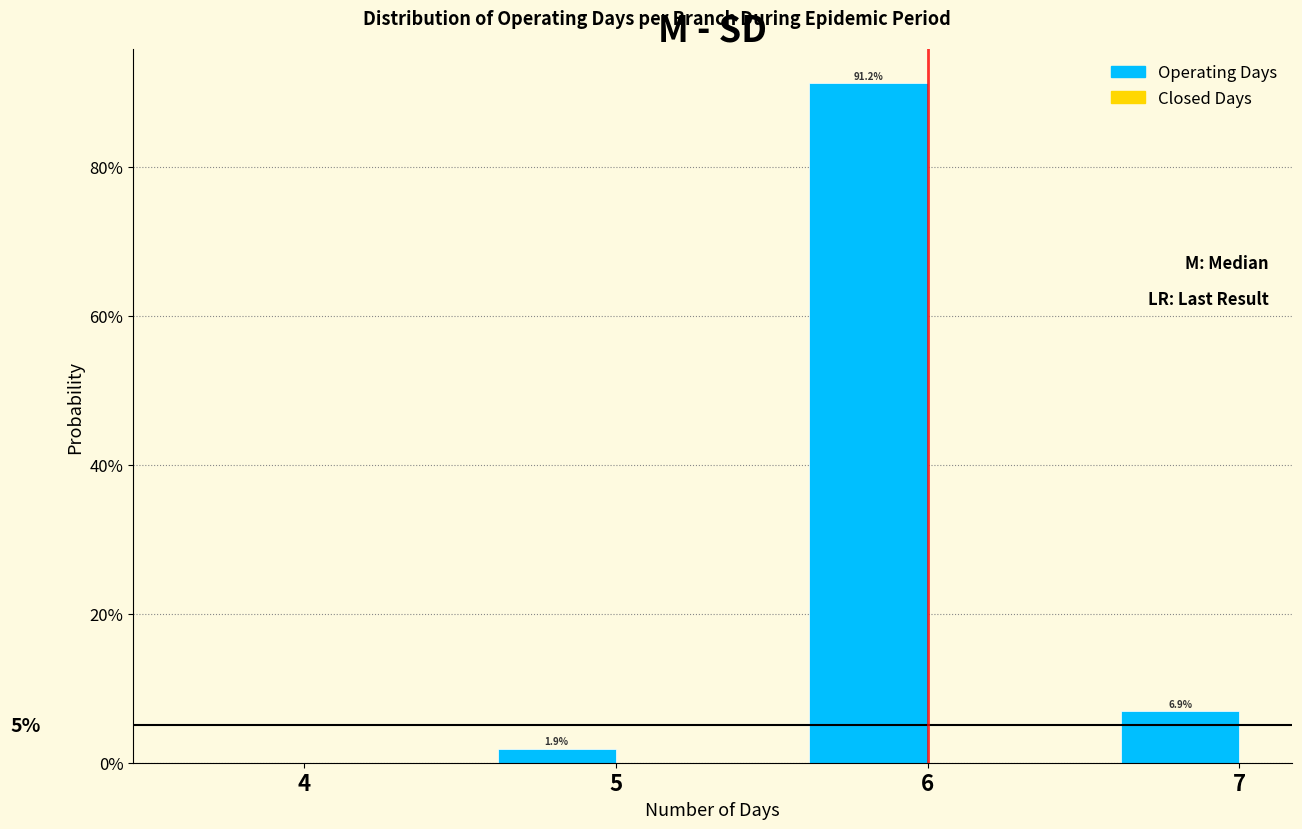

Are the bars horizontal?

No